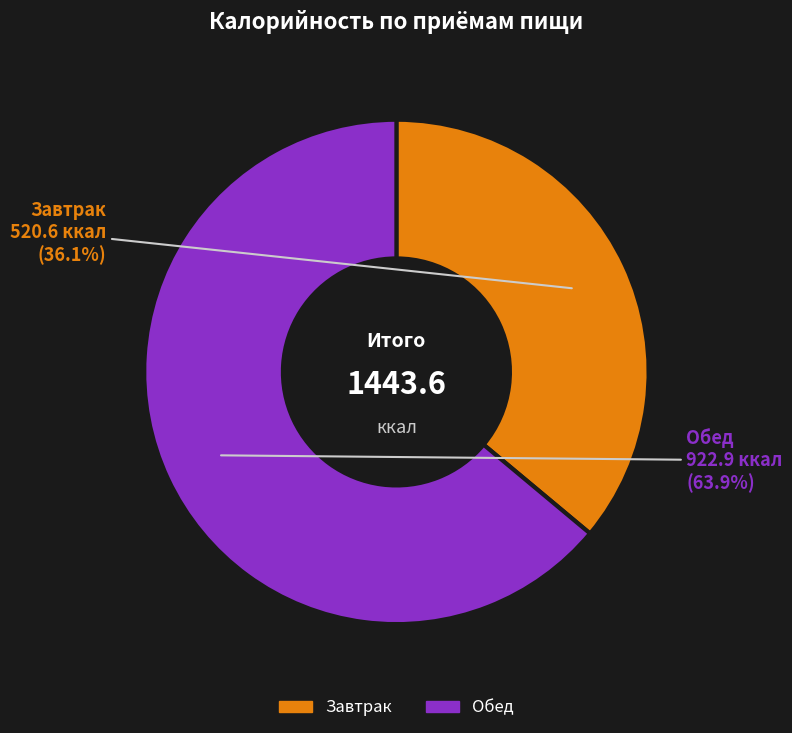

What is the smallest slice in the pie chart?

Завтрак